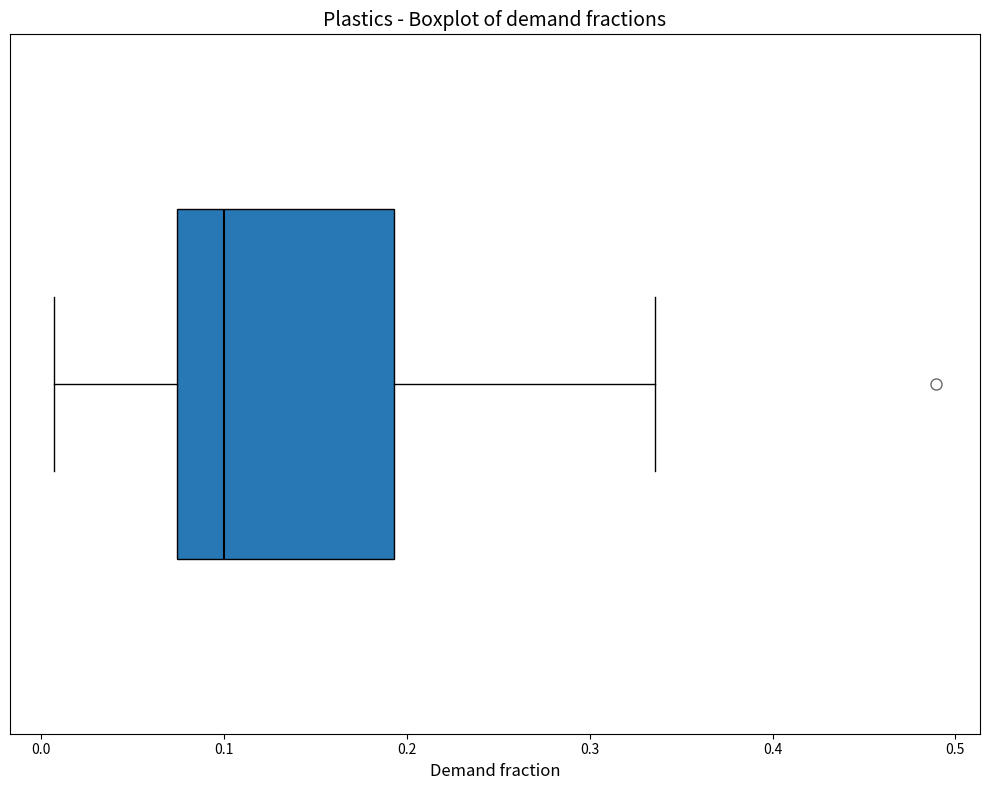

Transcribe this box plot: give where the median line is, the range the box spans, and where the two whiskers end, as read against the x-axis. The values are not printed on the chart, so give them approximately, as read against the axis.

median 0.10, box 0.07 to 0.19, whiskers 0.01 to 0.34